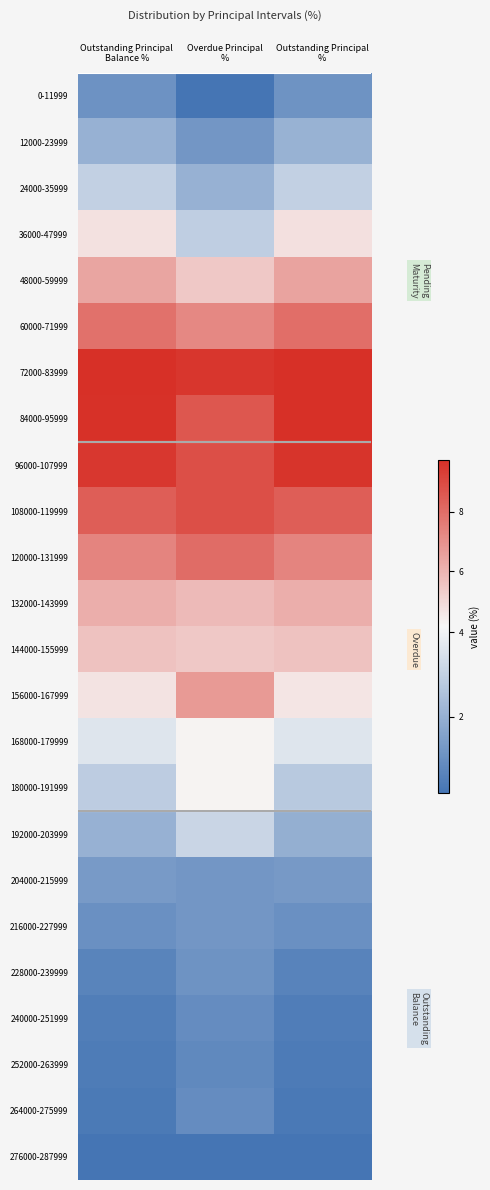

Reading left to right, what are all the values shown in this chart?

0-11999: Outstanding Principal
Balance %=1.1	Overdue Principal
%=0.2	Outstanding Principal
%=1.1
12000-23999: Outstanding Principal
Balance %=2.0	Overdue Principal
%=1.2	Outstanding Principal
%=2.0
24000-35999: Outstanding Principal
Balance %=3.0	Overdue Principal
%=2.0	Outstanding Principal
%=3.0
36000-47999: Outstanding Principal
Balance %=4.8	Overdue Principal
%=2.9	Outstanding Principal
%=4.8
48000-59999: Outstanding Principal
Balance %=6.4	Overdue Principal
%=5.4	Outstanding Principal
%=6.5
60000-71999: Outstanding Principal
Balance %=7.9	Overdue Principal
%=7.2	Outstanding Principal
%=8.0
72000-83999: Outstanding Principal
Balance %=9.8	Overdue Principal
%=9.6	Outstanding Principal
%=9.8
84000-95999: Outstanding Principal
Balance %=9.7	Overdue Principal
%=8.7	Outstanding Principal
%=9.8
96000-107999: Outstanding Principal
Balance %=9.5	Overdue Principal
%=8.8	Outstanding Principal
%=9.6
108000-119999: Outstanding Principal
Balance %=8.4	Overdue Principal
%=8.8	Outstanding Principal
%=8.4
120000-131999: Outstanding Principal
Balance %=7.4	Overdue Principal
%=8.1	Outstanding Principal
%=7.3
132000-143999: Outstanding Principal
Balance %=6.2	Overdue Principal
%=5.8	Outstanding Principal
%=6.2
144000-155999: Outstanding Principal
Balance %=5.6	Overdue Principal
%=5.4	Outstanding Principal
%=5.6
156000-167999: Outstanding Principal
Balance %=4.7	Overdue Principal
%=6.7	Outstanding Principal
%=4.6
168000-179999: Outstanding Principal
Balance %=3.6	Overdue Principal
%=4.2	Outstanding Principal
%=3.6
180000-191999: Outstanding Principal
Balance %=2.9	Overdue Principal
%=4.2	Outstanding Principal
%=2.8
192000-203999: Outstanding Principal
Balance %=2.0	Overdue Principal
%=3.1	Outstanding Principal
%=2.0
204000-215999: Outstanding Principal
Balance %=1.3	Overdue Principal
%=1.2	Outstanding Principal
%=1.3
216000-227999: Outstanding Principal
Balance %=1.0	Overdue Principal
%=1.2	Outstanding Principal
%=1.0
228000-239999: Outstanding Principal
Balance %=0.7	Overdue Principal
%=1.1	Outstanding Principal
%=0.6
240000-251999: Outstanding Principal
Balance %=0.5	Overdue Principal
%=0.9	Outstanding Principal
%=0.5
252000-263999: Outstanding Principal
Balance %=0.4	Overdue Principal
%=0.8	Outstanding Principal
%=0.4
264000-275999: Outstanding Principal
Balance %=0.3	Overdue Principal
%=0.9	Outstanding Principal
%=0.3
276000-287999: Outstanding Principal
Balance %=0.2	Overdue Principal
%=0.2	Outstanding Principal
%=0.2